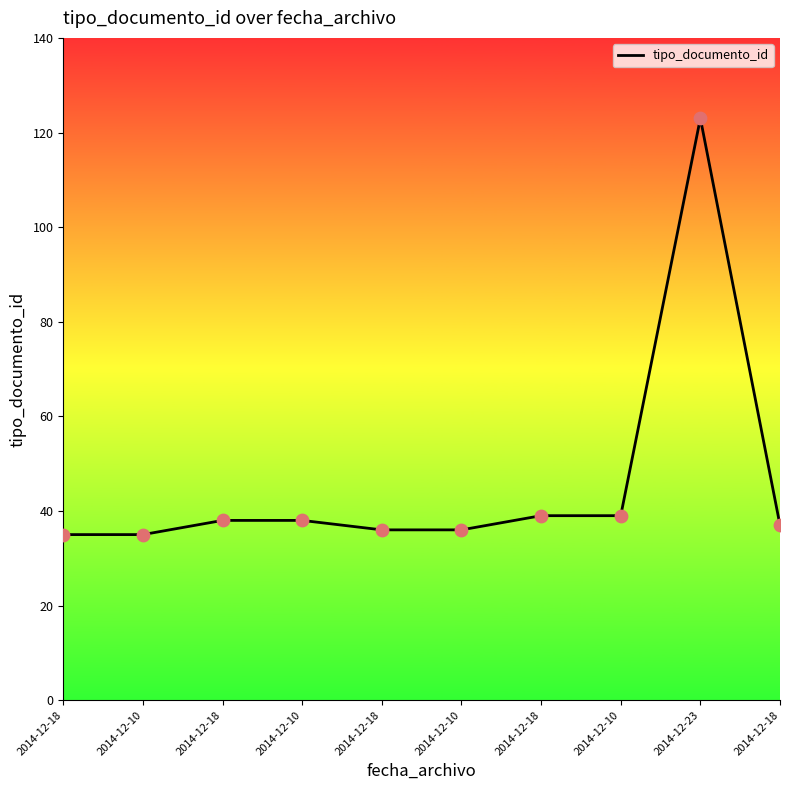

Approximately how many times larger is the value at 2014-12-18 compared to 2014-12-10?

1.0